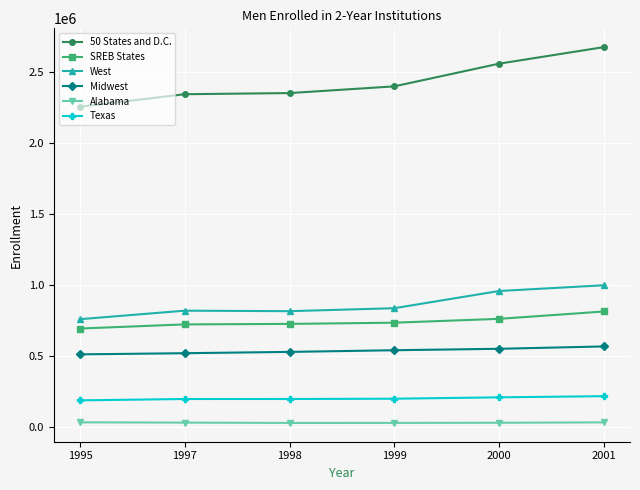

Rank the series by their maximum value, from lowest to highest.

Alabama, Texas, Midwest, SREB States, West, 50 States and D.C.